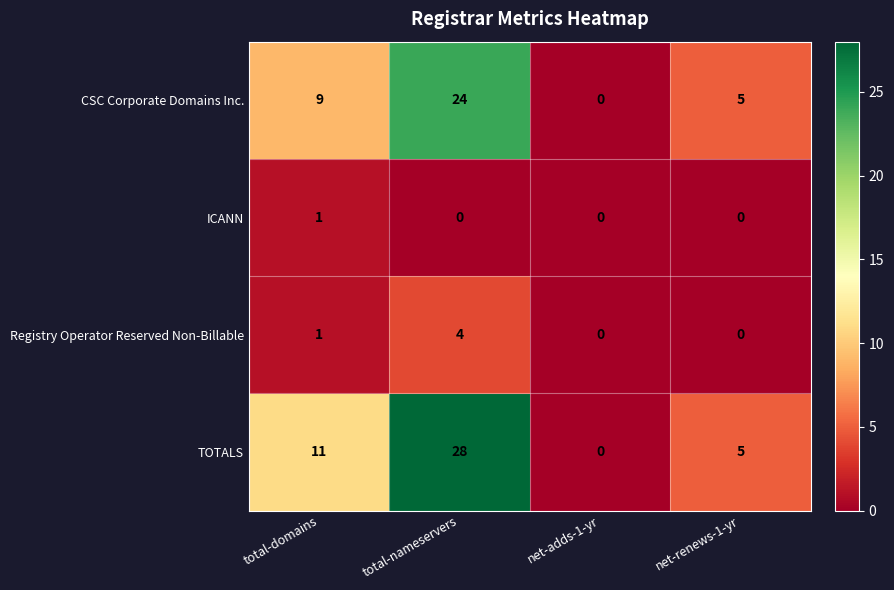

Which category has the highest value in the ICANN series?

total-domains